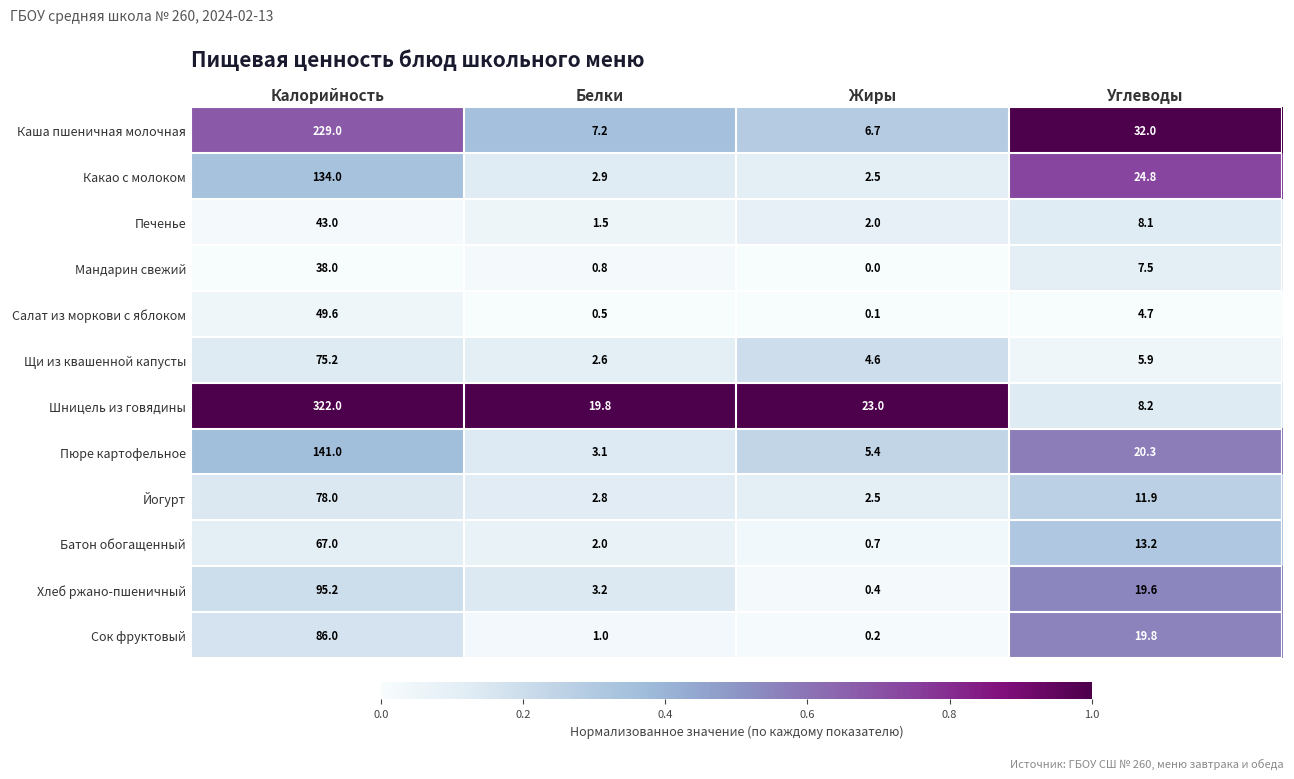

What is the difference between the highest and lowest values at Калорийность?

284.0